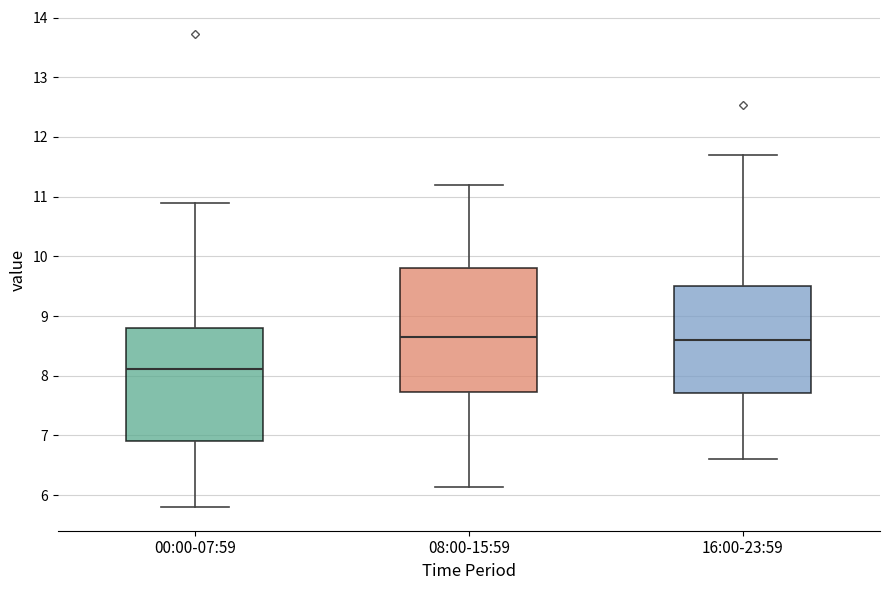

Reading left to right, read every box against the y-axis: the position of its median line, the range the box covers, and the ends of its whiskers. The values are not printed on the chart, so give them approximately, as read against the axis.

00:00-07:59: median 8.1, box 6.9 to 8.8, whiskers 5.8 to 10.9
08:00-15:59: median 8.7, box 7.7 to 9.8, whiskers 6.1 to 11.2
16:00-23:59: median 8.6, box 7.7 to 9.5, whiskers 6.6 to 11.7